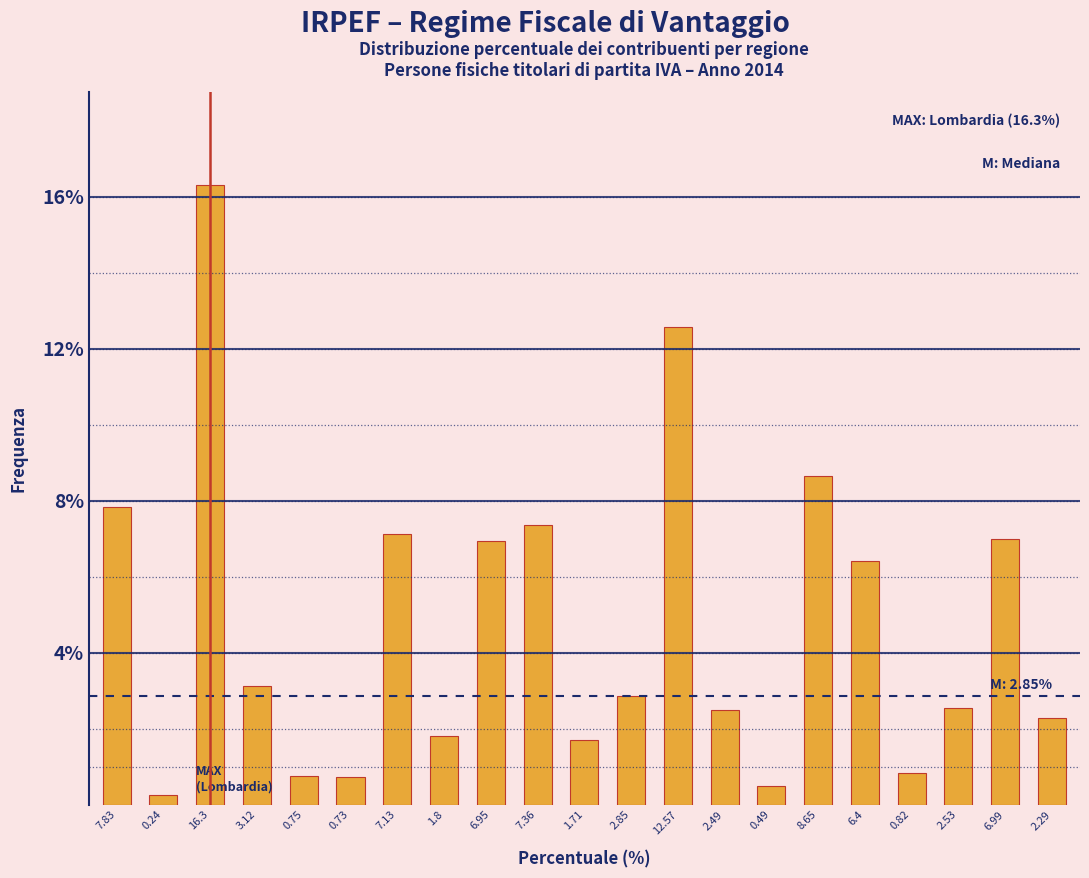

At which label does the data first exceed 2?

7.83